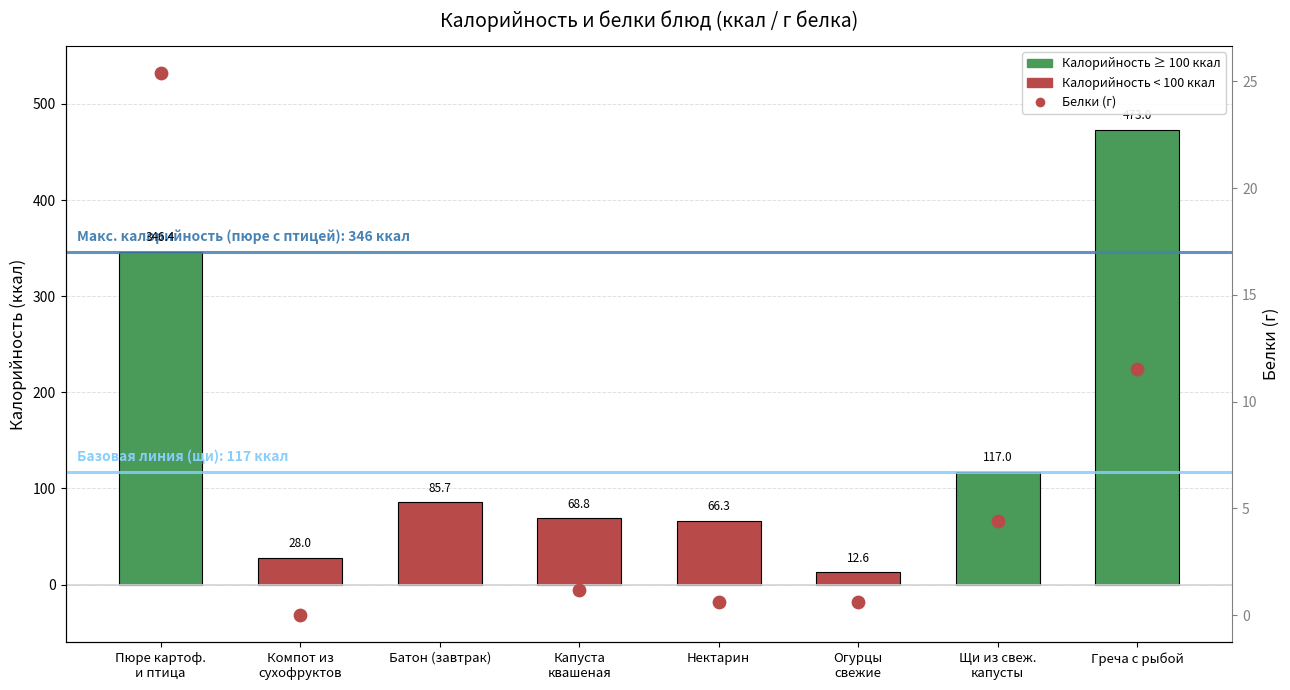

Which series contains the highest Y value?

Калорийность